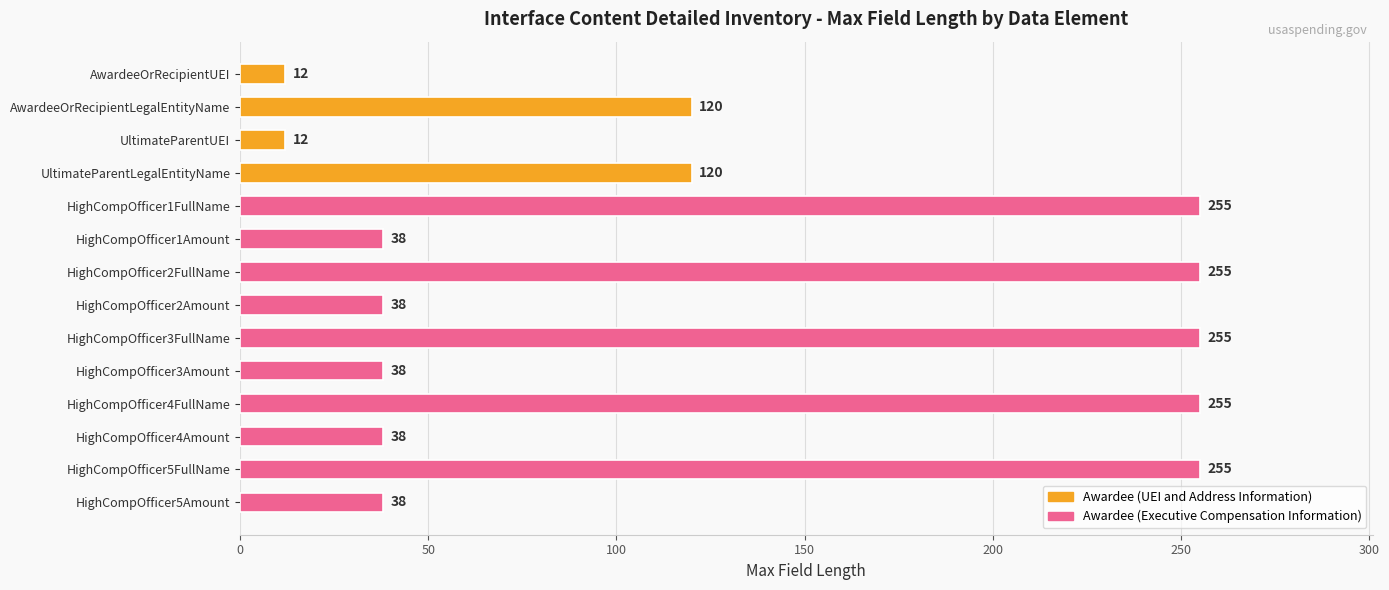

What is the approximate value at HighCompOfficer5Amount, to the nearest 5?

40